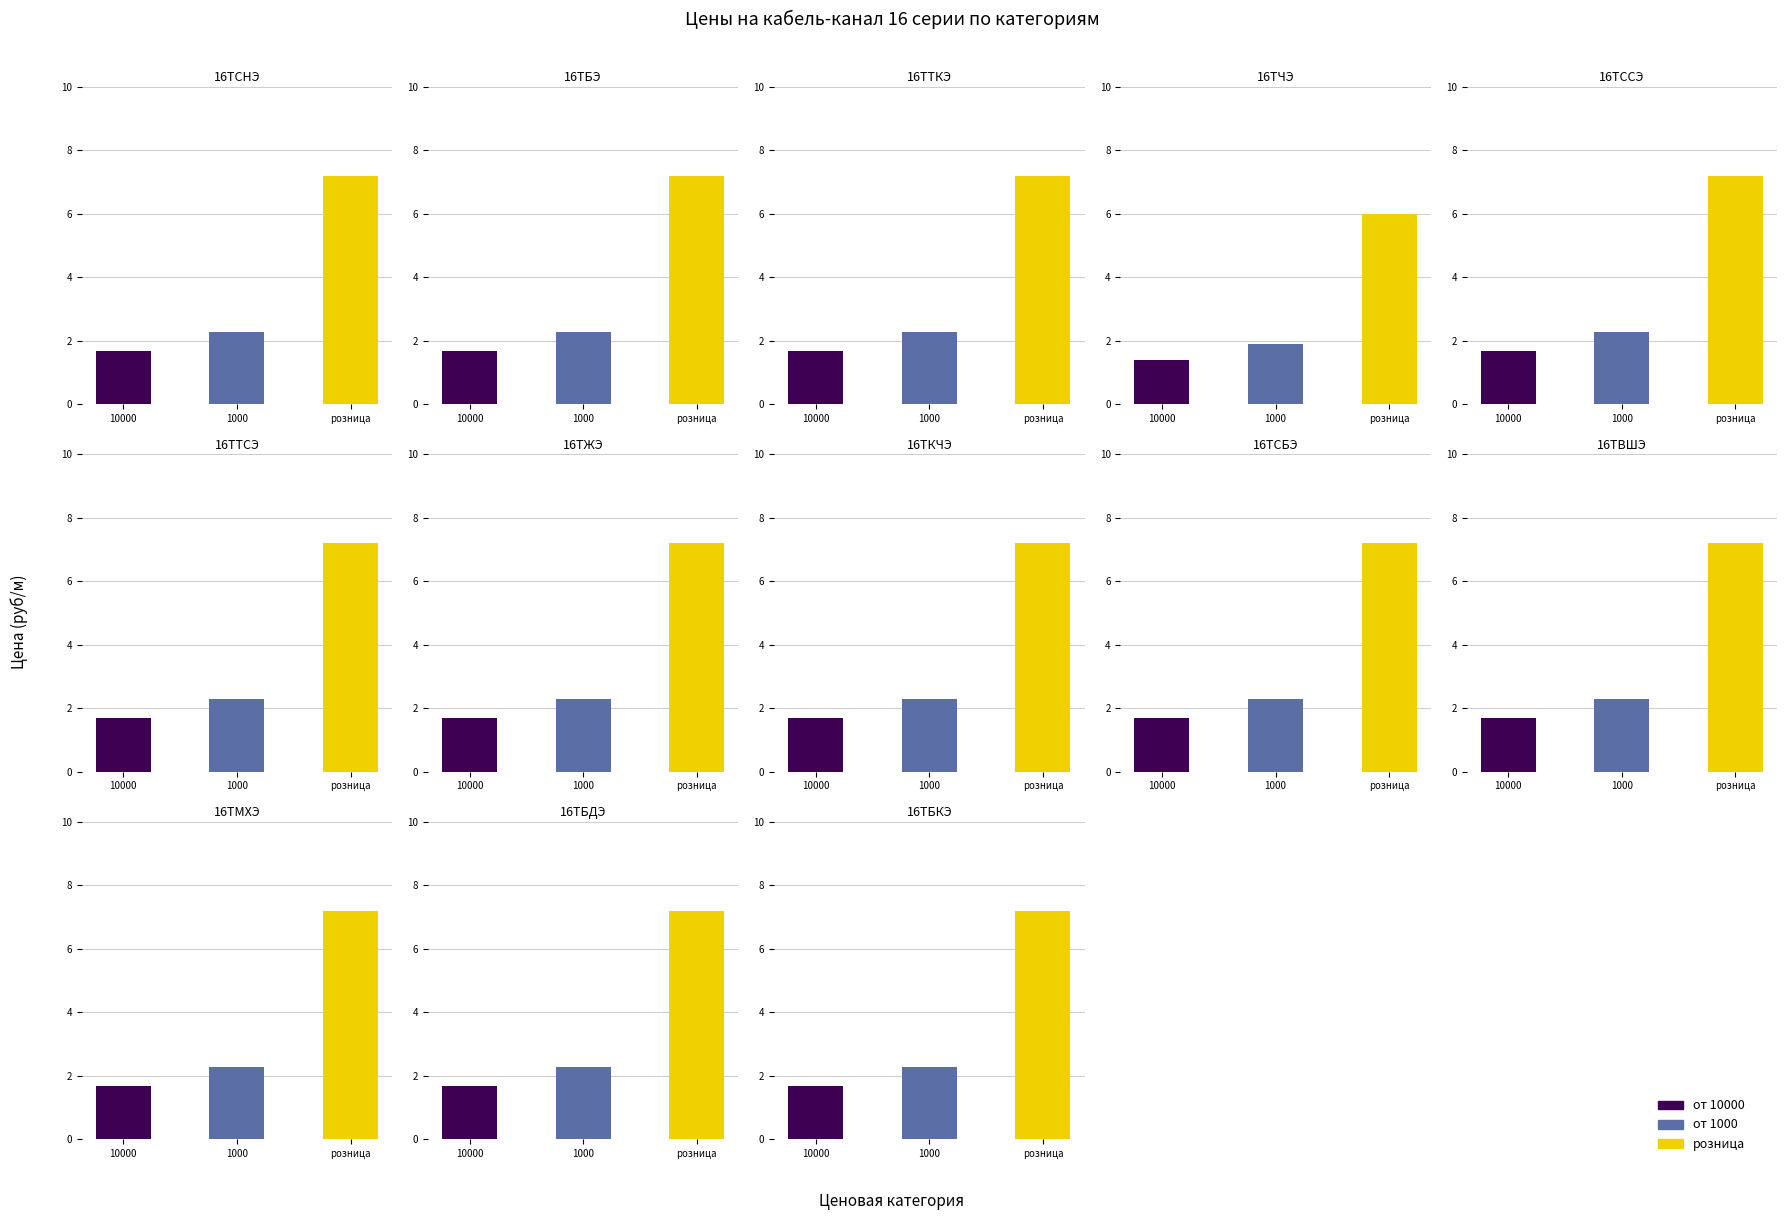

What value does the розница series have at 16ТТКЭ?

7.2